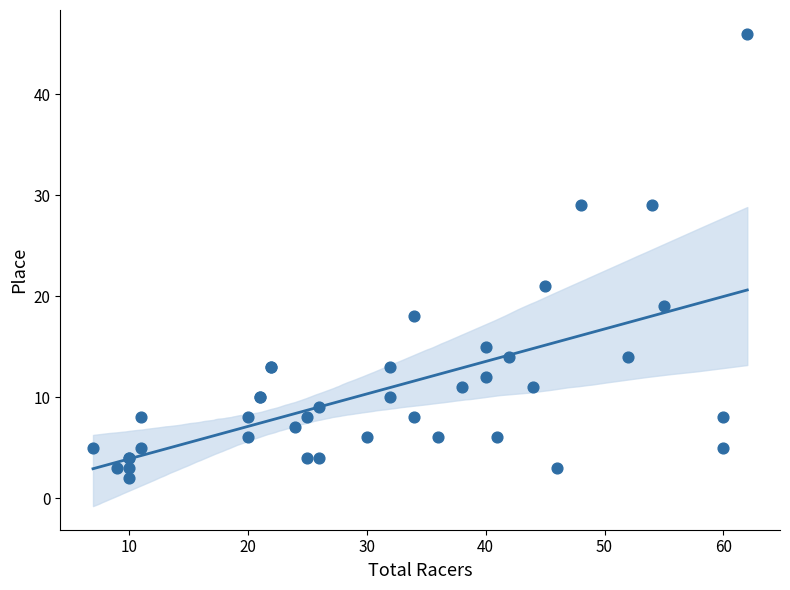

What Y value in the scatter plot is closest to 24?

21